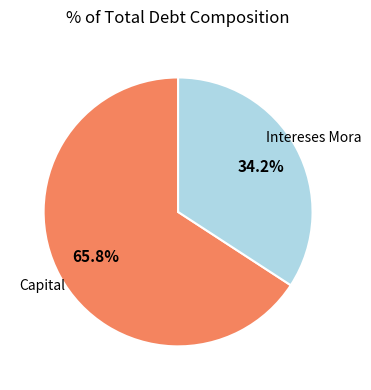

Is there a majority slice in this chart?

Yes